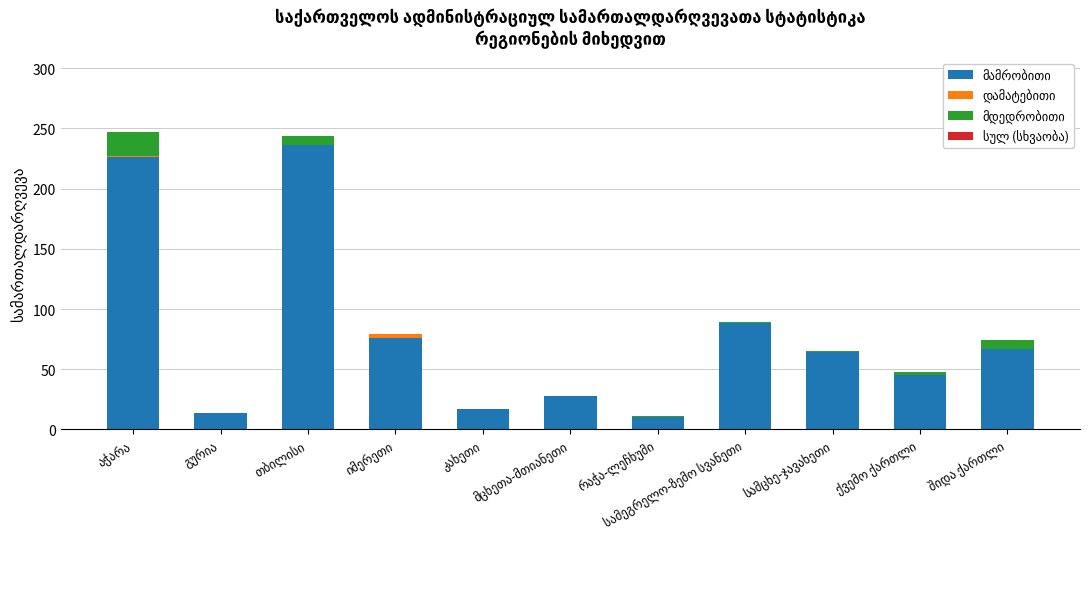

Which label corresponds to the smallest value in the chart?

გურია